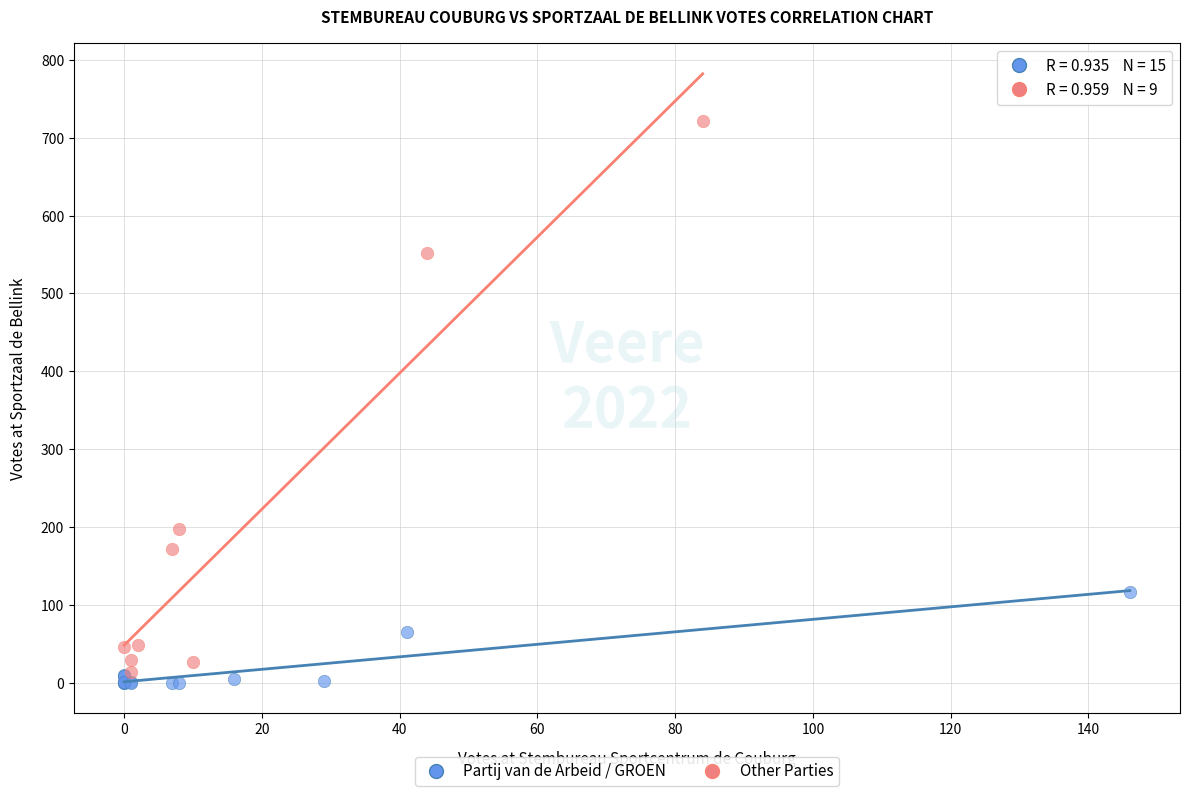

Which series reaches the maximum Y coordinate?

Other Parties